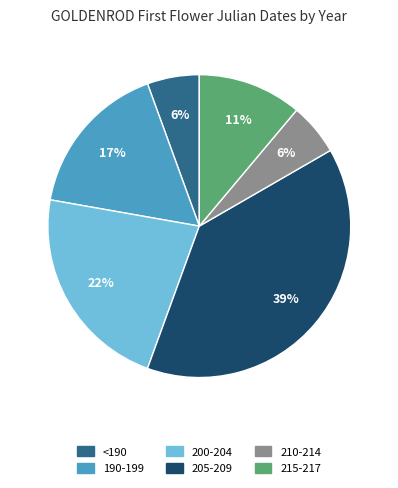

Is there any slice that represents more than half of the pie?

No